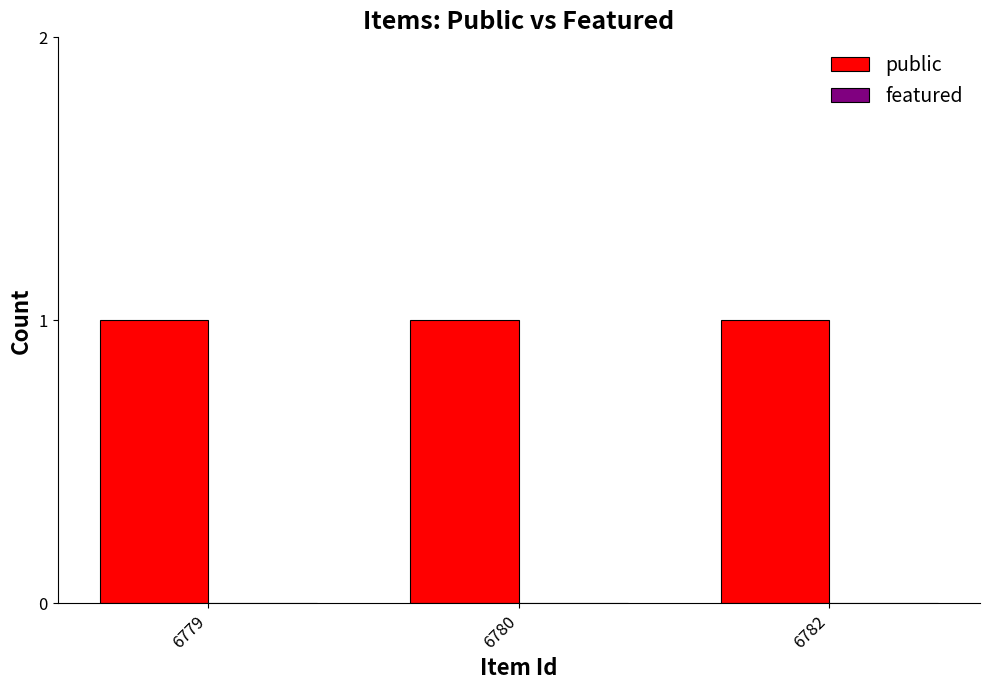

How many bars are there in each group?

2